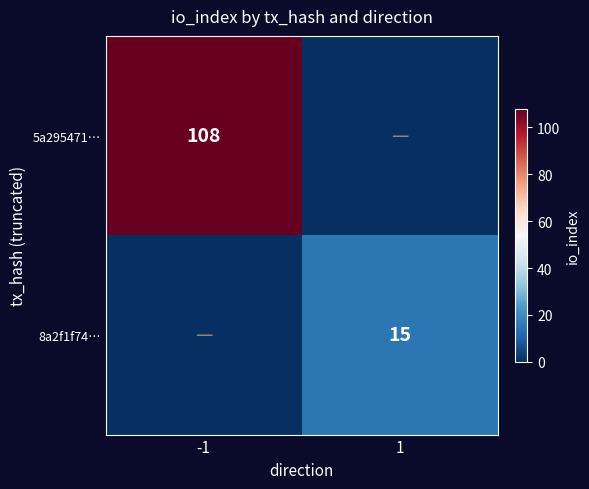

The value of 5a295471… at -1 is 177. True or false?

False